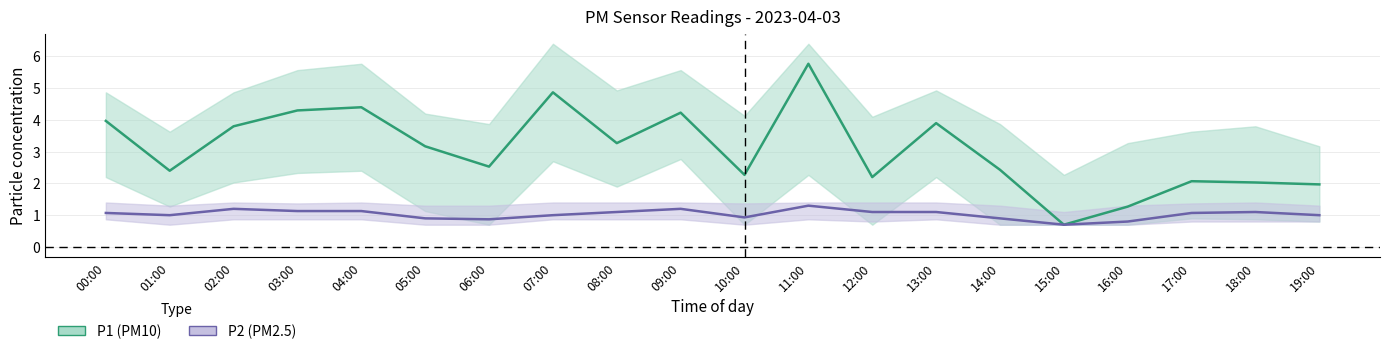

Between 03:00 and 06:00, which series saw the biggest shift?

P1